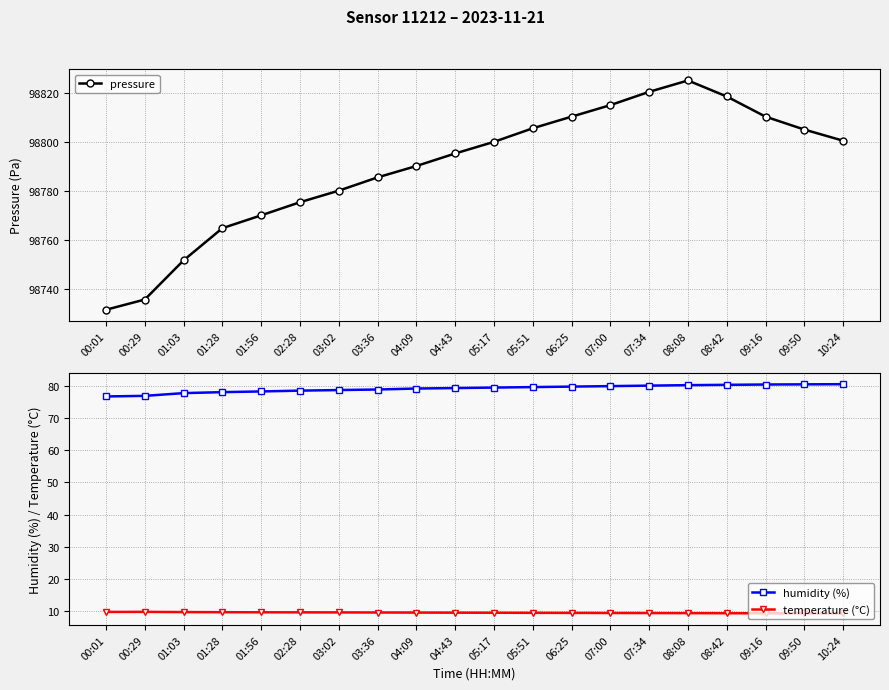

At 03:36, list the series in order from smallest to largest.

temperature (°C), humidity (%), pressure